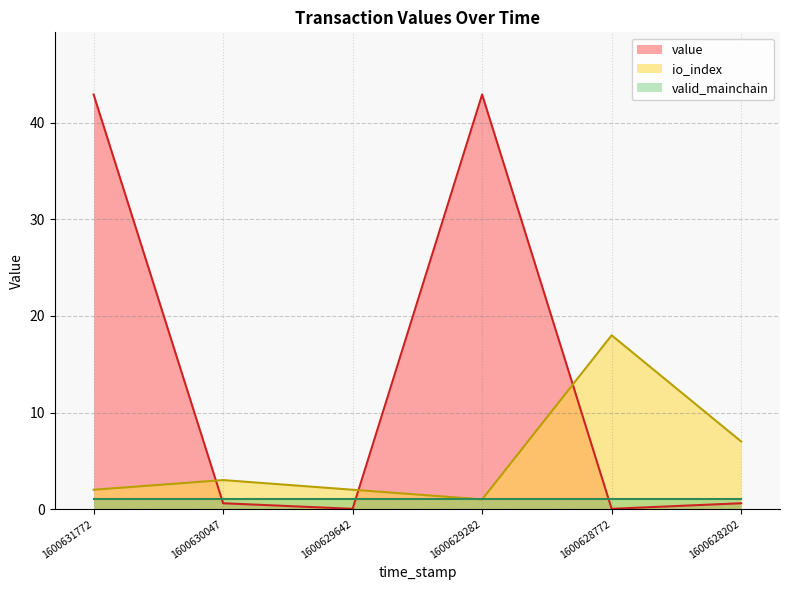

What is the maximum value shown in the chart?

42.9